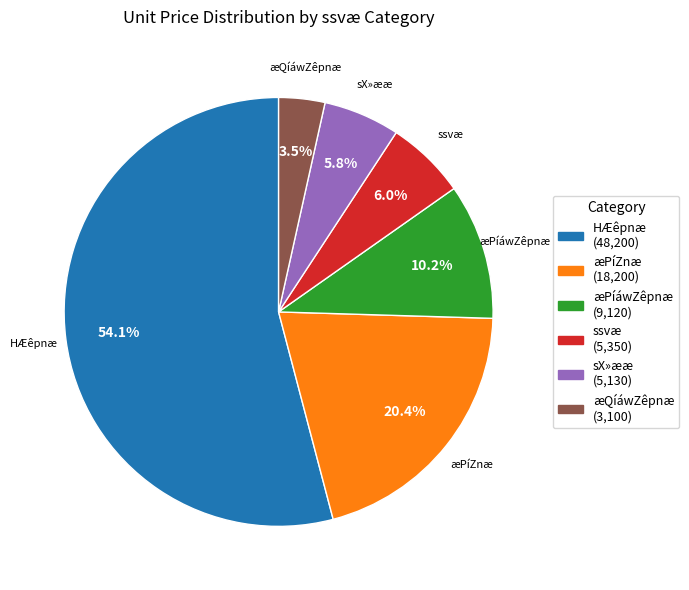

Is there any slice that represents more than half of the pie?

Yes